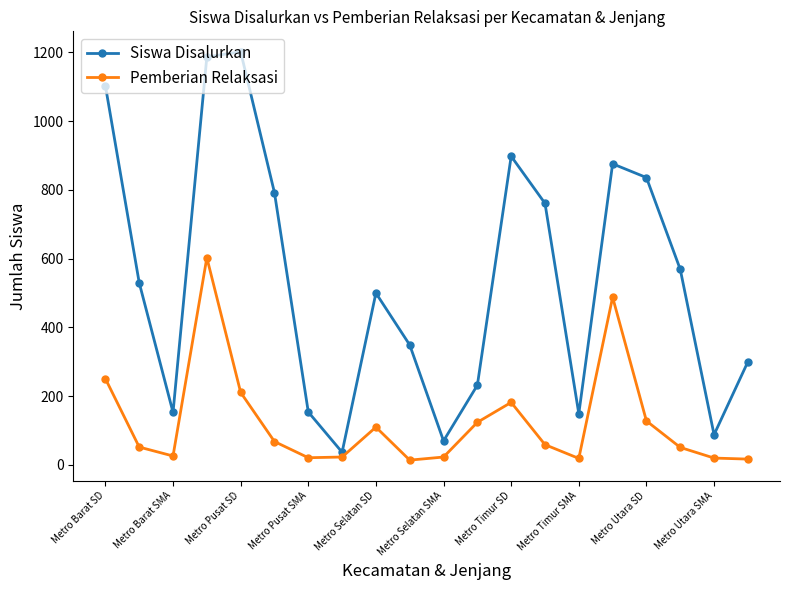

True or false: Pemberian Relaksasi and Siswa Disalurkan cross at least once.

False